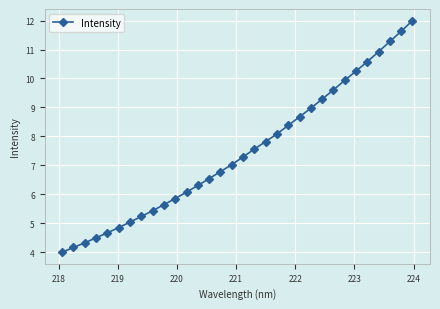

What is the sum of all values?

238.7